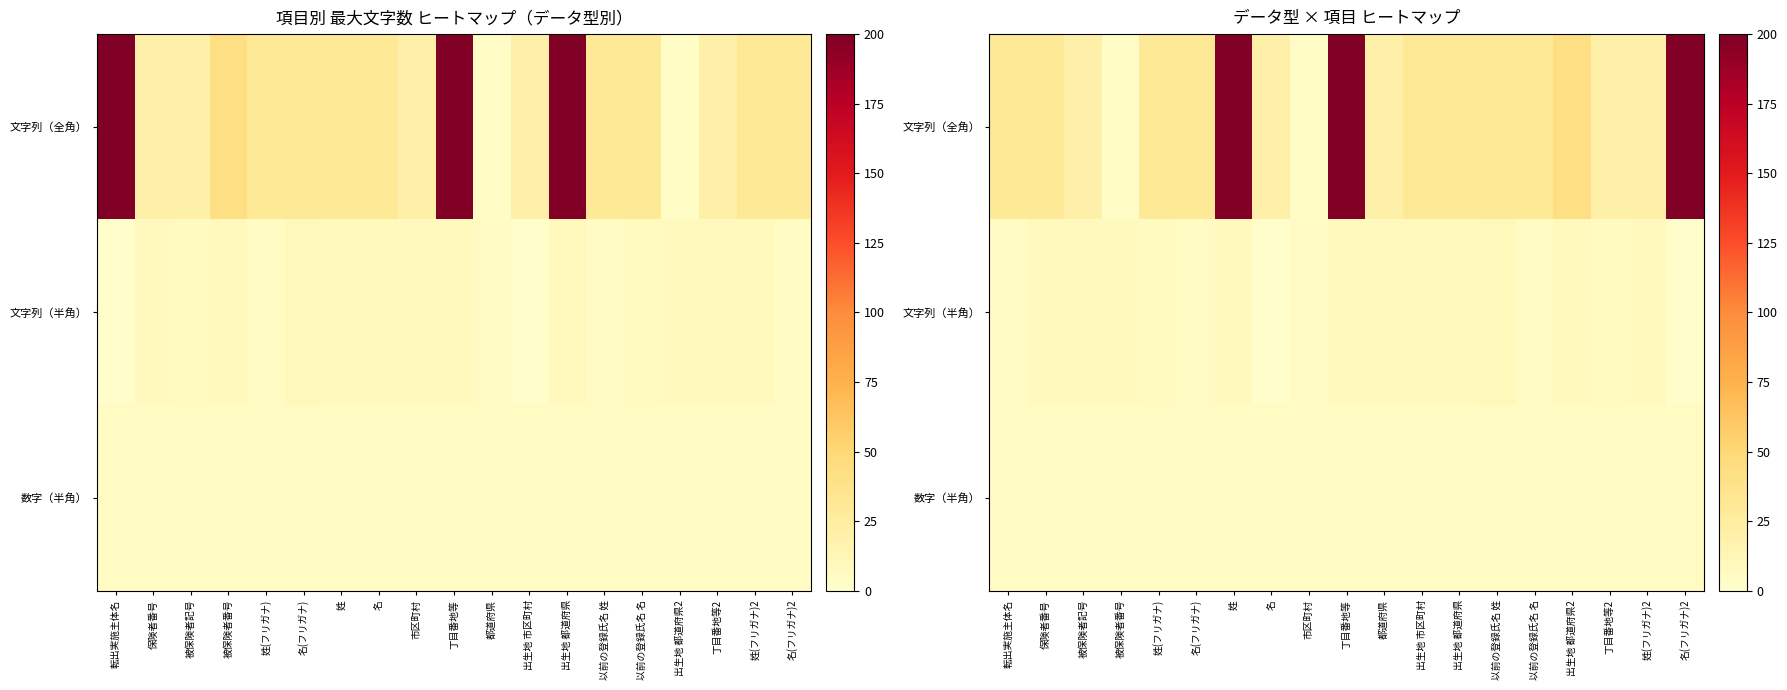

Between 以前の登録氏名 名 and 丁目番地等2, which series saw the biggest shift?

文字列（全角）